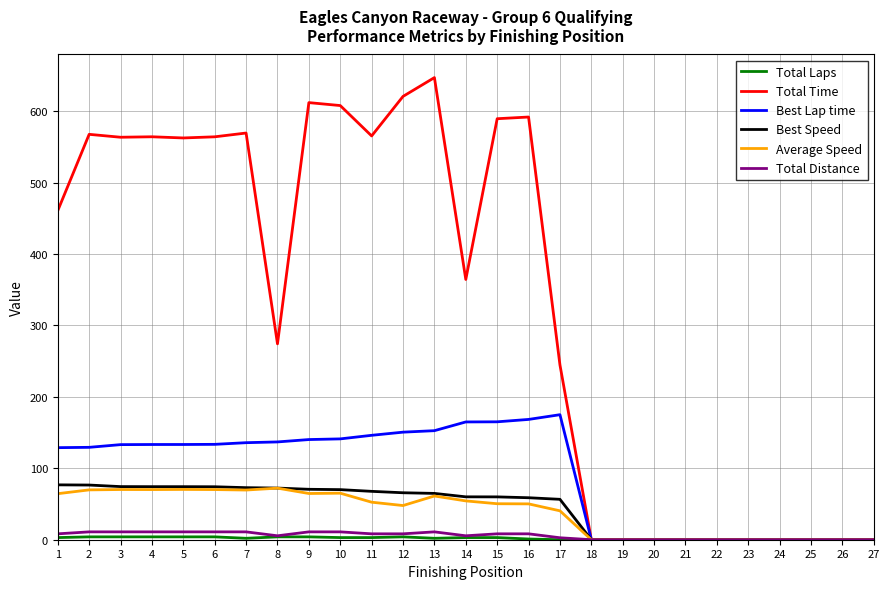

Which series has the largest total across all categories?

Total Time